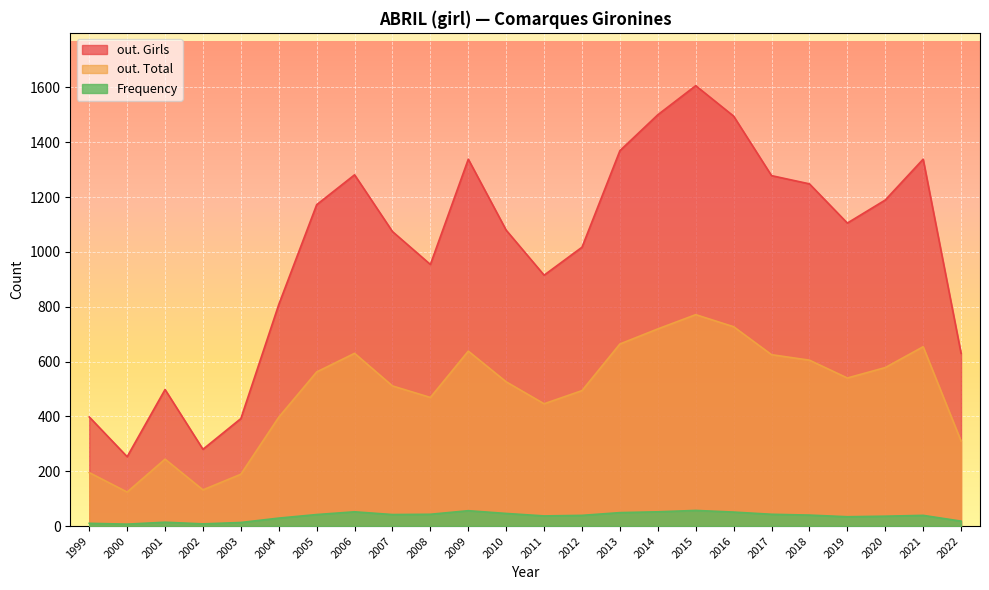

True or false: Frequency and out. Girls cross at least once.

False